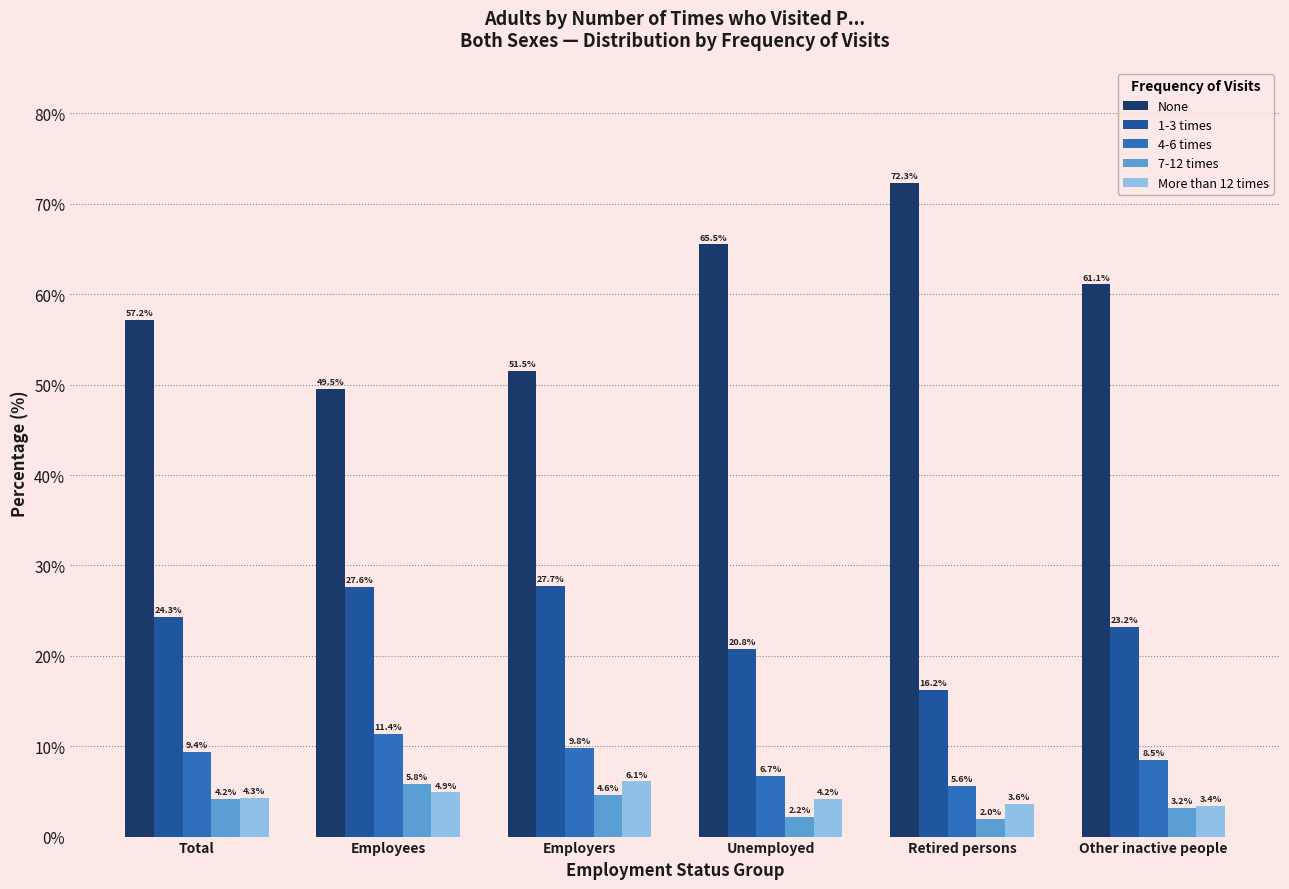

Reading right to left, transcribe all the data shown in this chart.

None: Other inactive people=61.1	Retired persons=72.3	Unemployed=65.5	Employers=51.5	Employees=49.5	Total=57.2
1-3 times: Other inactive people=23.2	Retired persons=16.2	Unemployed=20.8	Employers=27.7	Employees=27.6	Total=24.3
4-6 times: Other inactive people=8.5	Retired persons=5.6	Unemployed=6.7	Employers=9.8	Employees=11.4	Total=9.4
7-12 times: Other inactive people=3.2	Retired persons=2.0	Unemployed=2.2	Employers=4.6	Employees=5.8	Total=4.2
More than 12 times: Other inactive people=3.4	Retired persons=3.6	Unemployed=4.2	Employers=6.1	Employees=4.9	Total=4.3